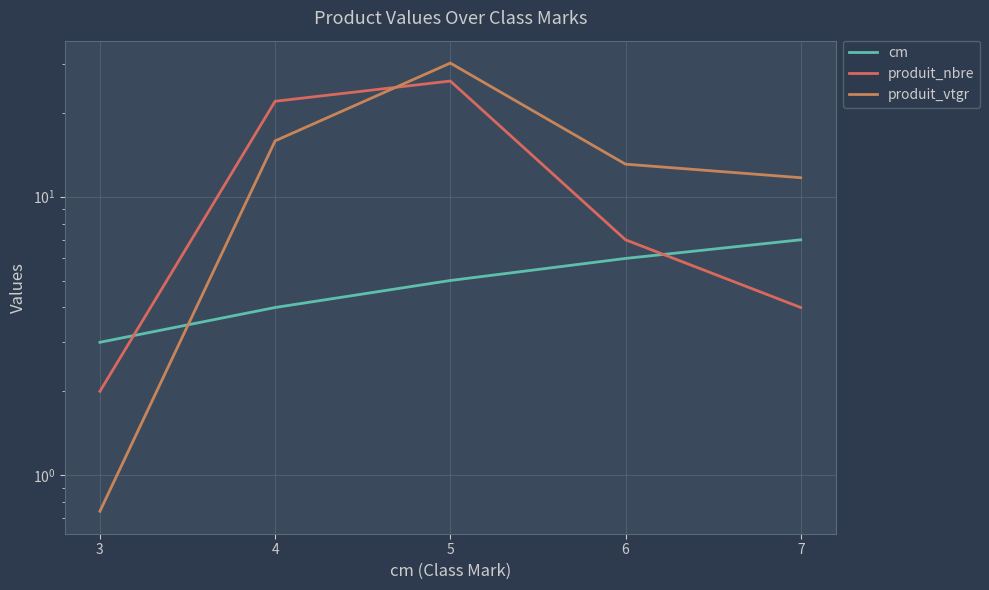

Reading left to right, extract all data points from this chart.

cm: 3.0	4.0	5.0	6.0	7.0
produit_nbre: 2.0	22.0	26.0	7.0	4.0
produit_vtgr: 0.7	15.9	30.2	13.1	11.7